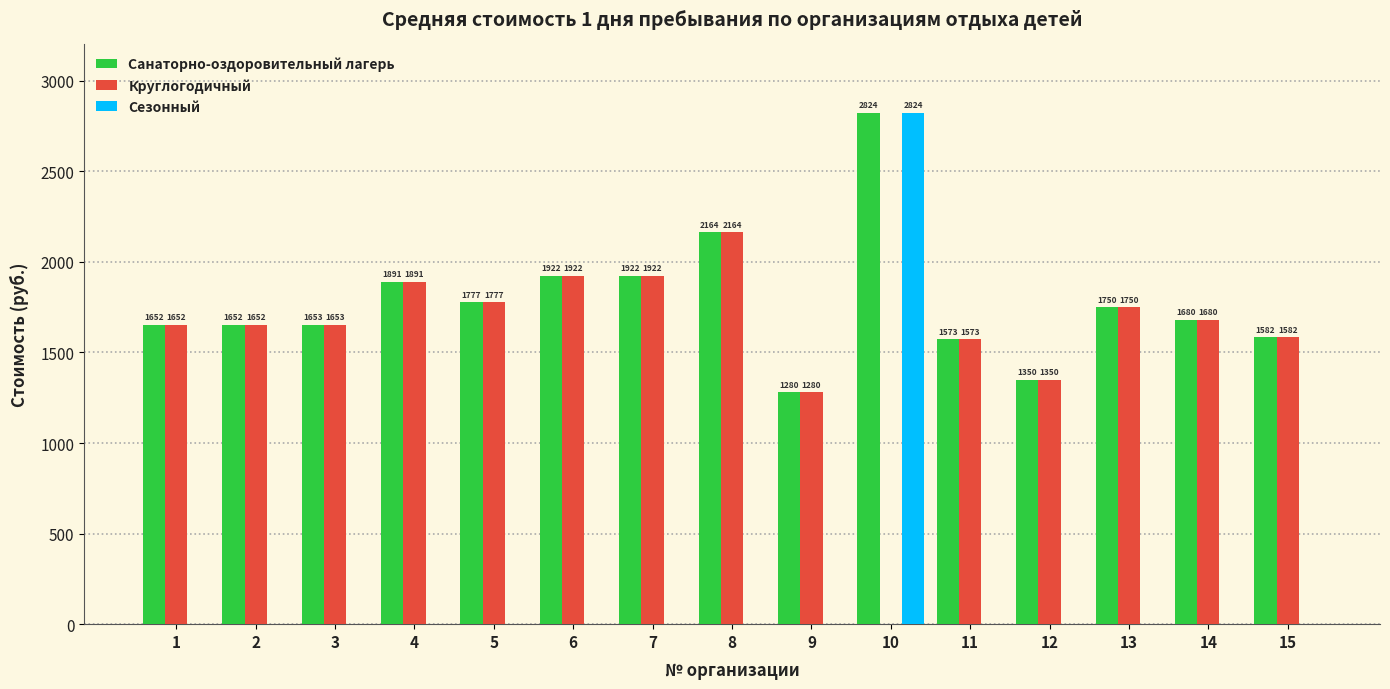

Is the value of Сезонный at 7 greater than the value of Санаторно-оздоровительный лагерь at 14?

No